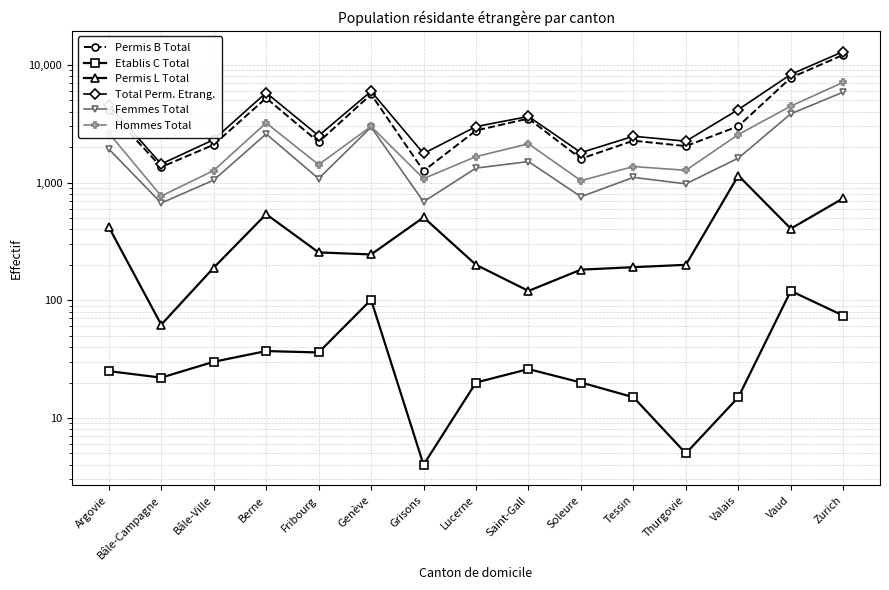

At how many categories does at least one series exceed 12014?

1